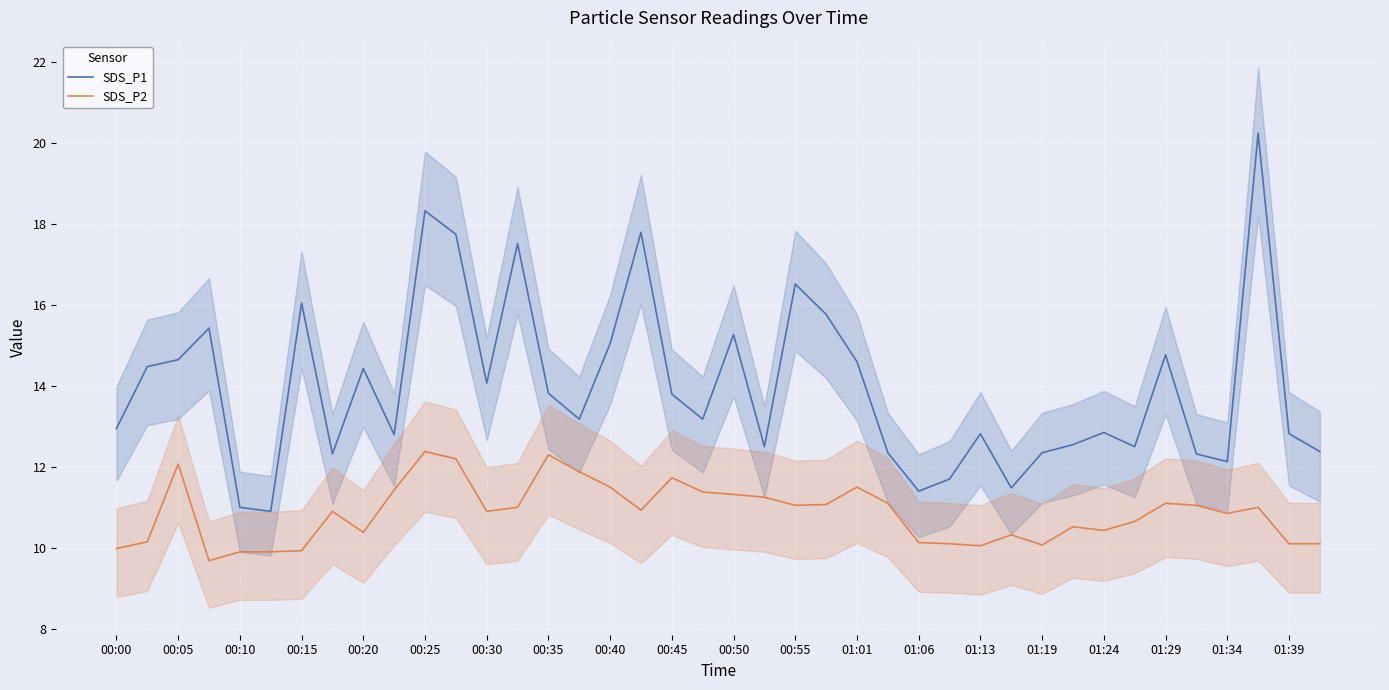

True or false: SDS_P1 and SDS_P2 intersect in this chart.

False